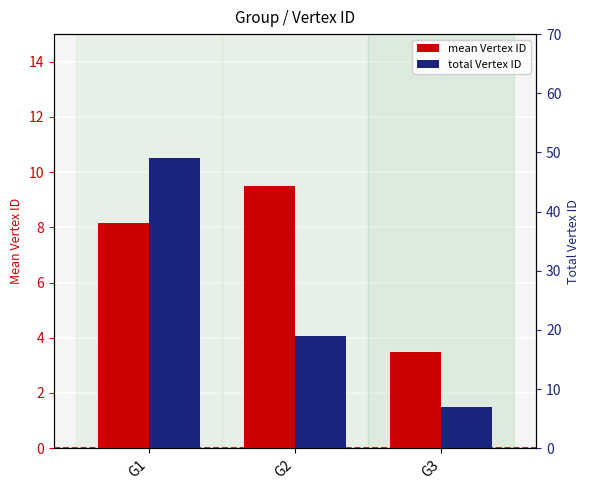

At how many categories does at least one series exceed 35?

1